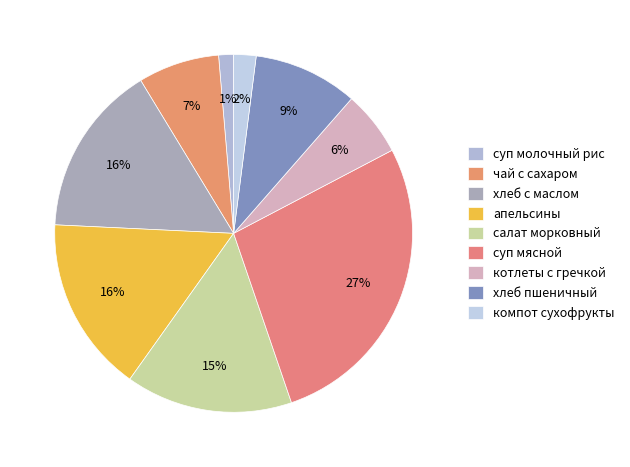

How many slices are in this pie chart?

9